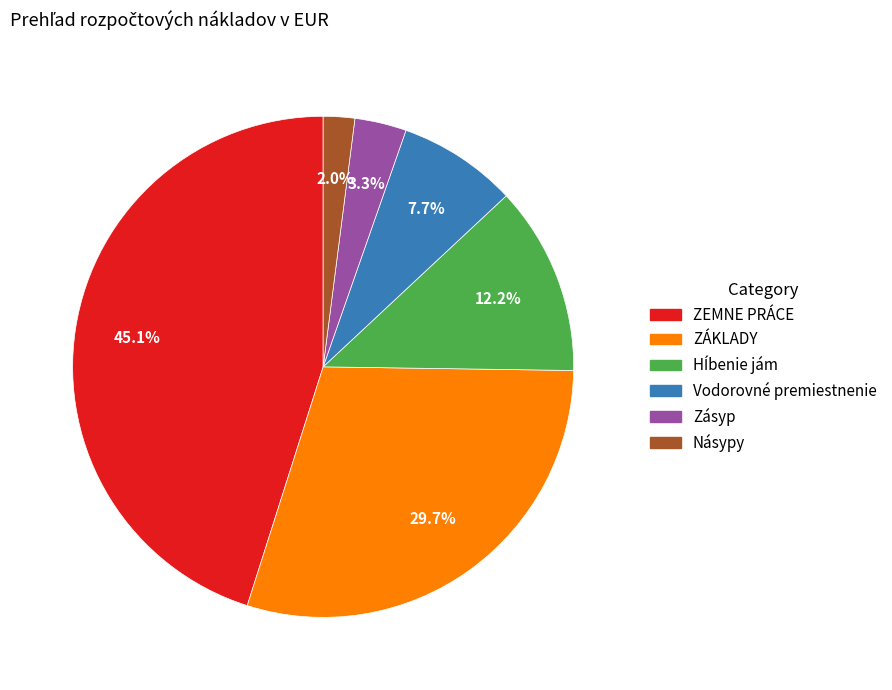

To the nearest percent, what is the difference between the Vodorovné premiestnenie and Zásyp slice percentages?

4%